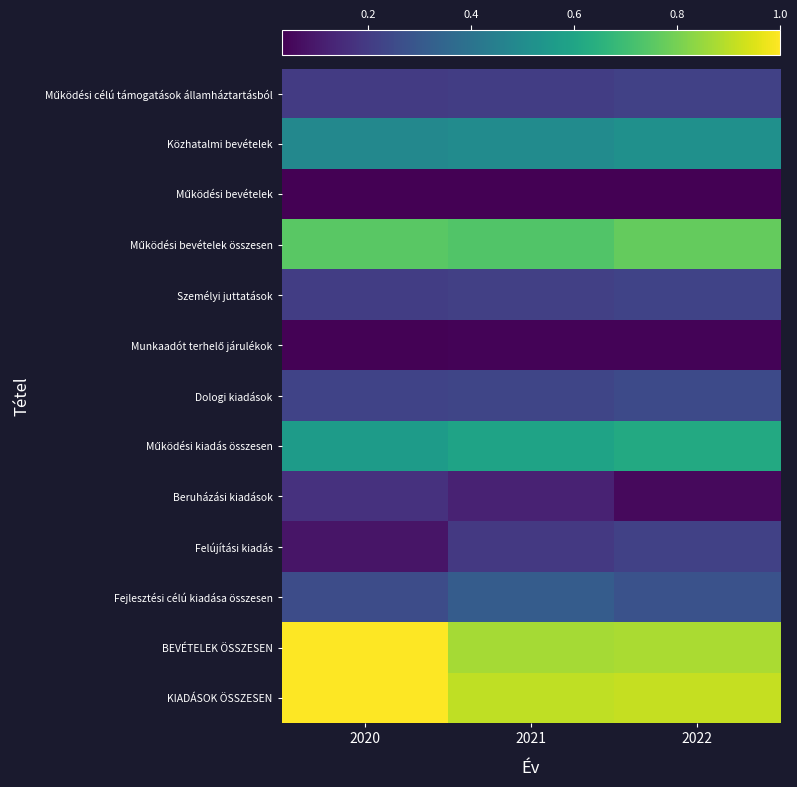

How many categories are shown in the chart?

3